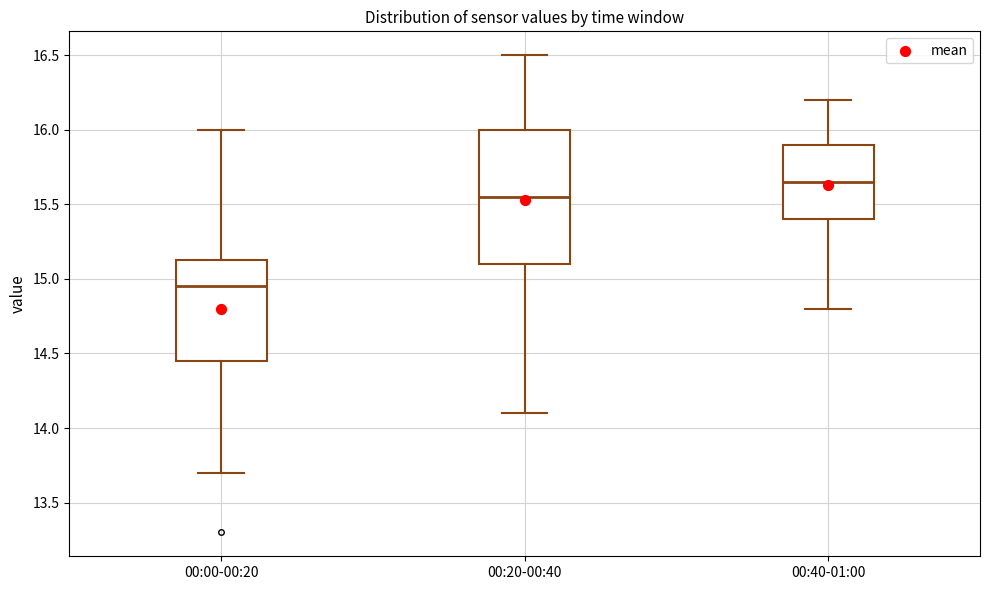

Comparing the boxes themselves (not the whiskers), which one is the tallest?

00:20-00:40